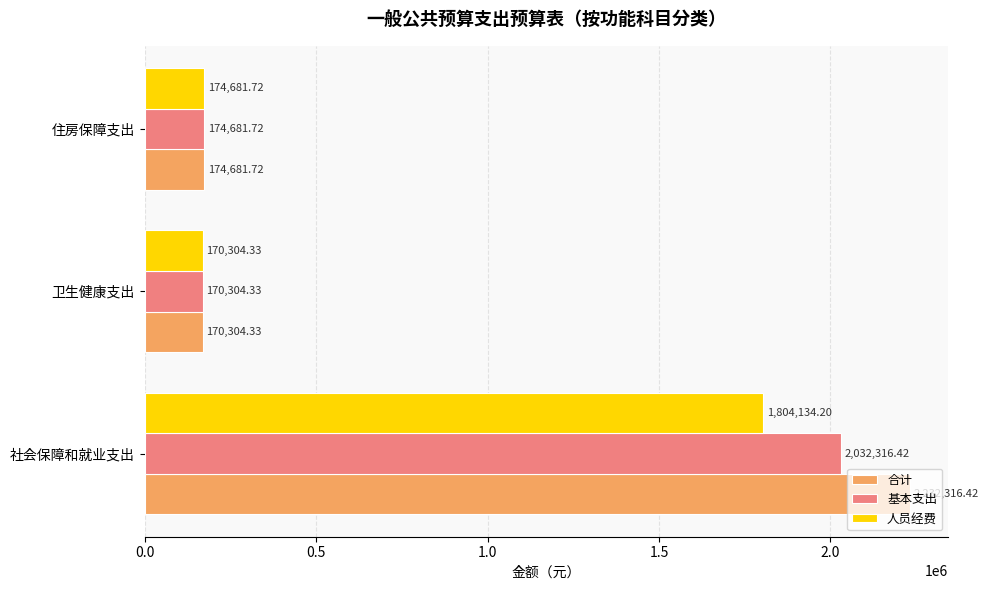

Which label corresponds to the smallest value in the chart?

卫生健康支出